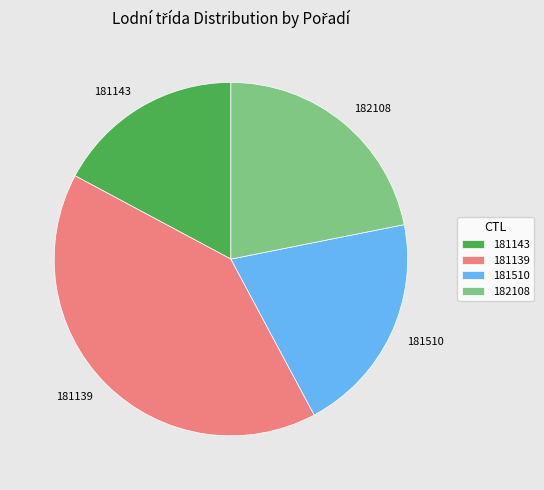

Rank the categories by value from highest to lowest.

181139, 182108, 181510, 181143